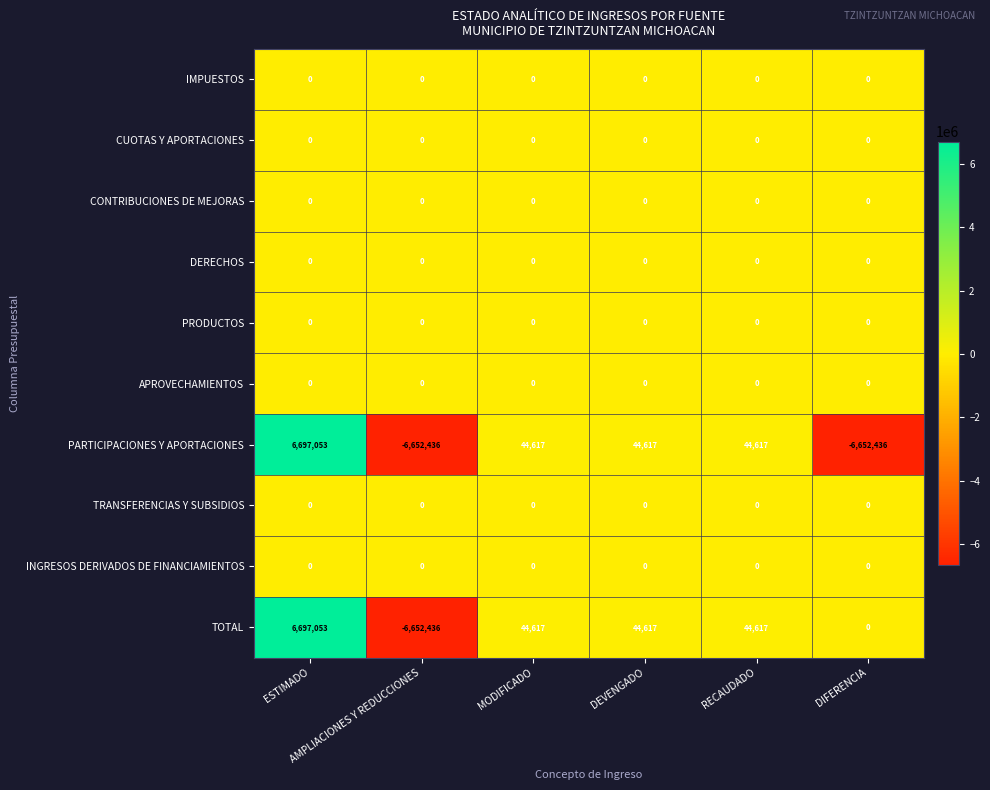

Between RECAUDADO and DIFERENCIA, which series saw the biggest shift?

PARTICIPACIONES Y APORTACIONES